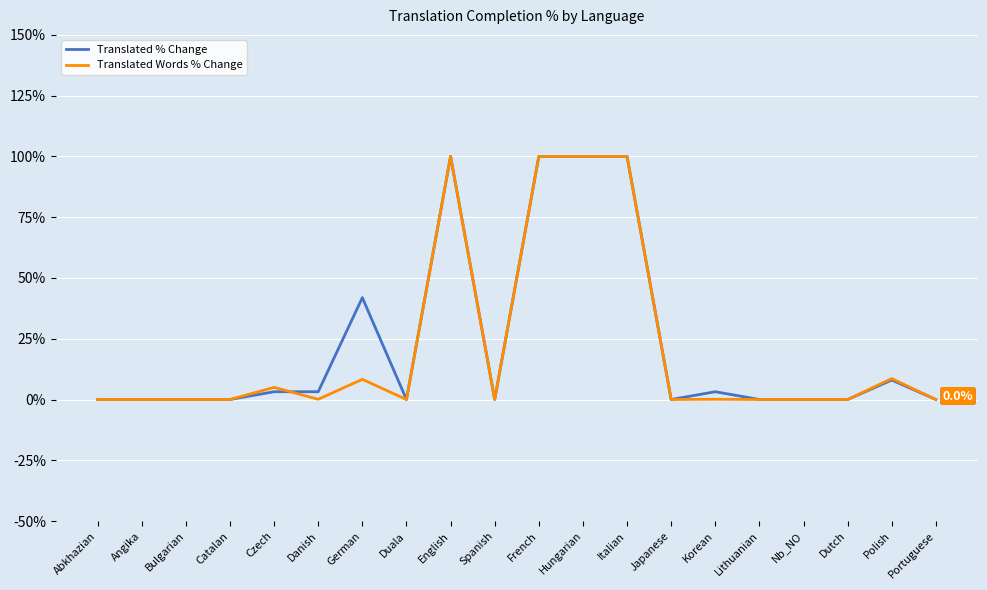

The Translated Words % Change series shows 0.0 at Abkhazian. True or false?

True